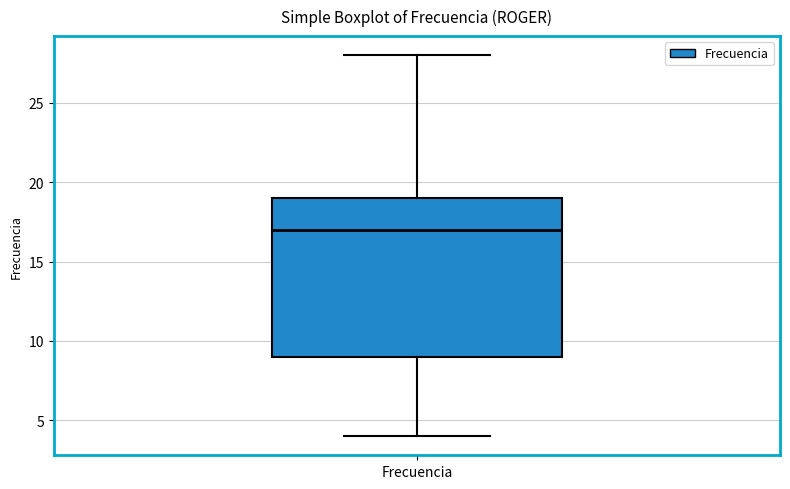

Read this box plot against the y-axis: the position of the median line, the range covered by the box, and the ends of both whiskers. The values are not printed on the chart, so give them approximately, as read against the axis.

median 17, box 9 to 19, whiskers 4 to 28